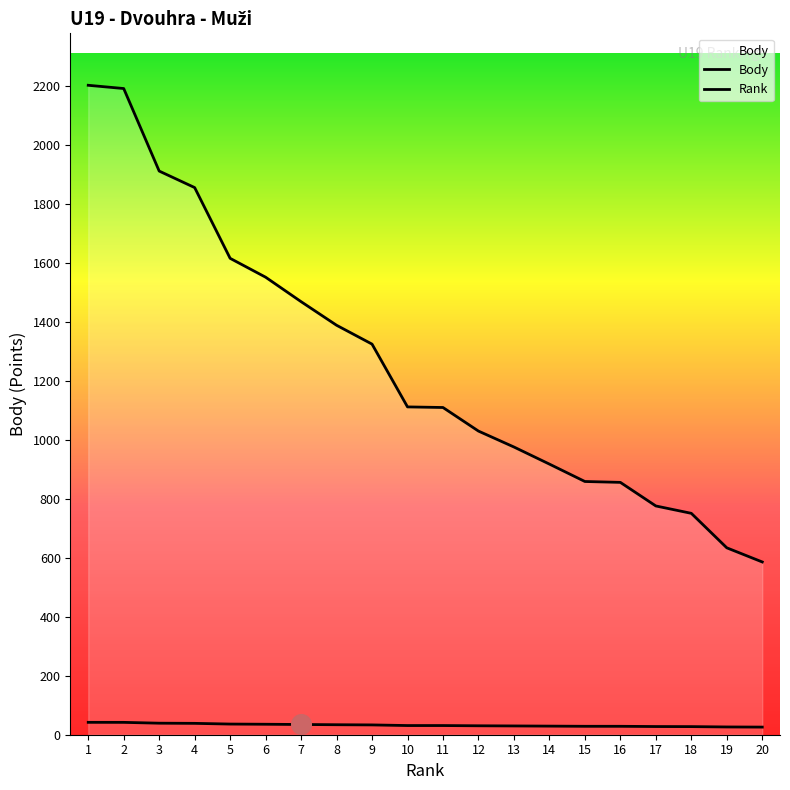

What is the total value across all series at 4?

1894.6